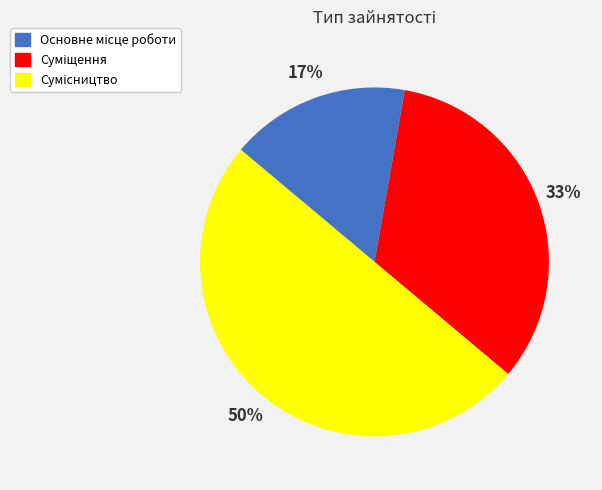

To the nearest percent, what is the difference between the largest and smallest slice percentages?

33%